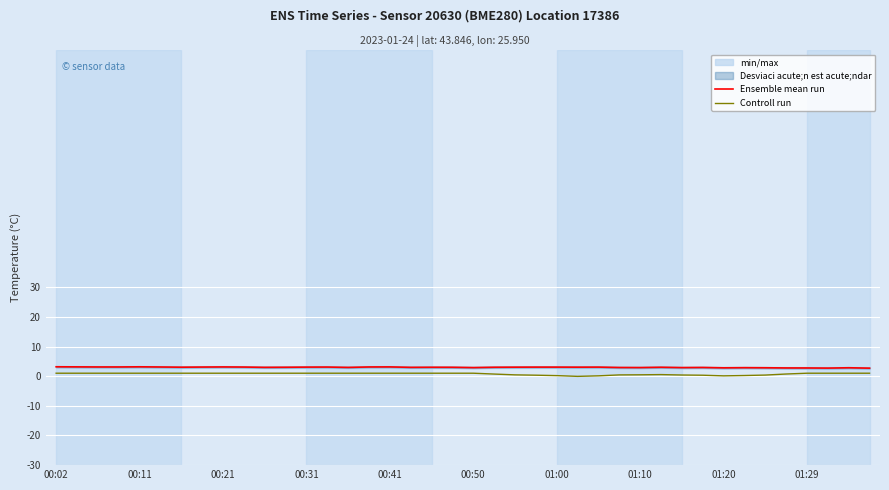

What is the difference between the maximum and minimum values in the Ensemble mean run series?

0.5